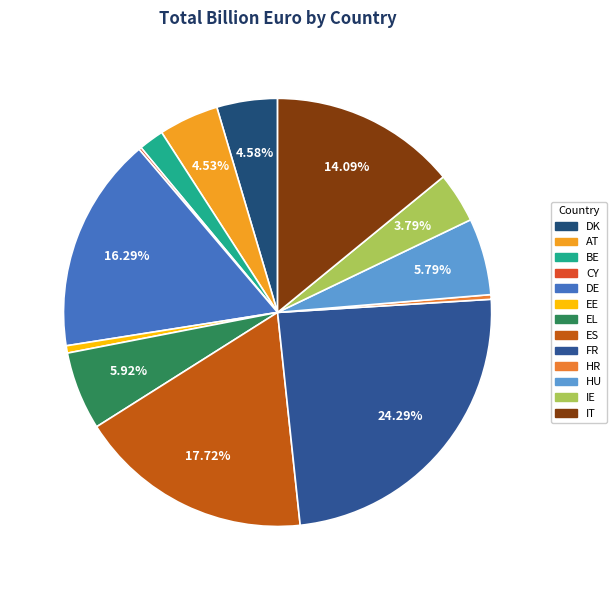

What percentage is NOT represented by DE?

83.7%